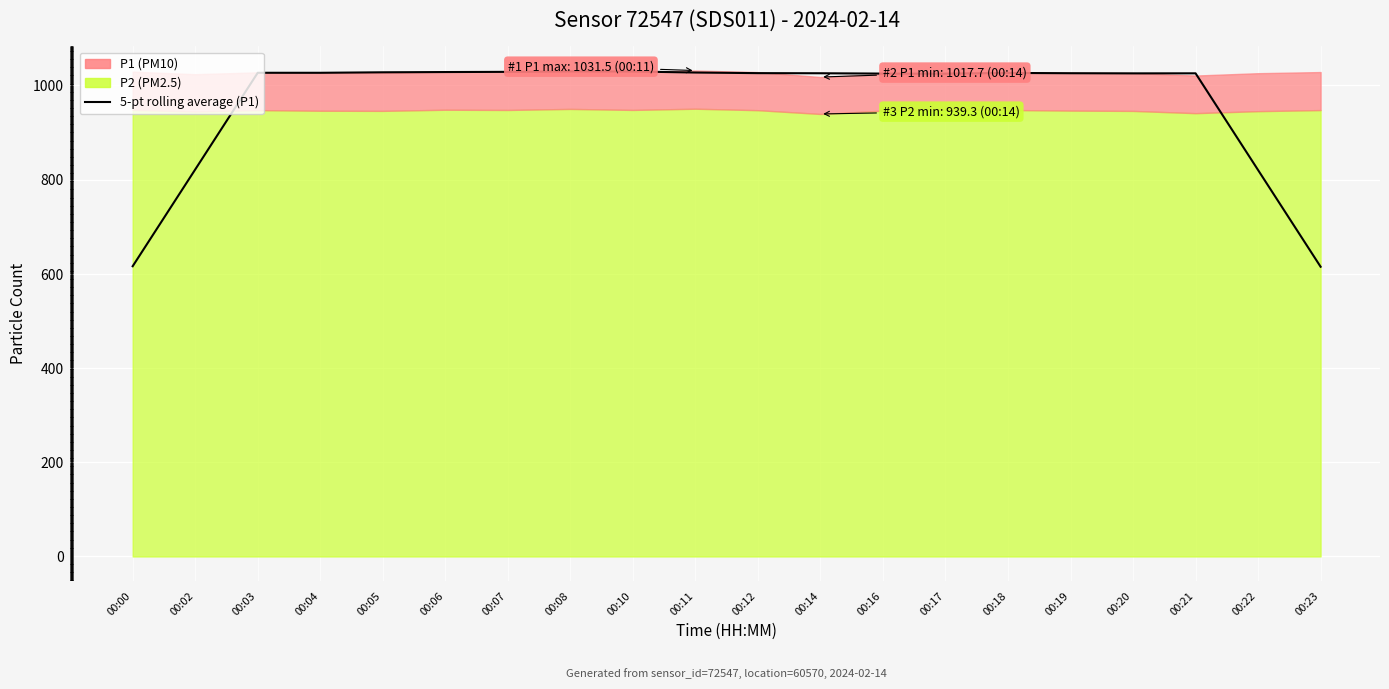

How many interior local valleys (lower than both neighbors) does the data have?

3